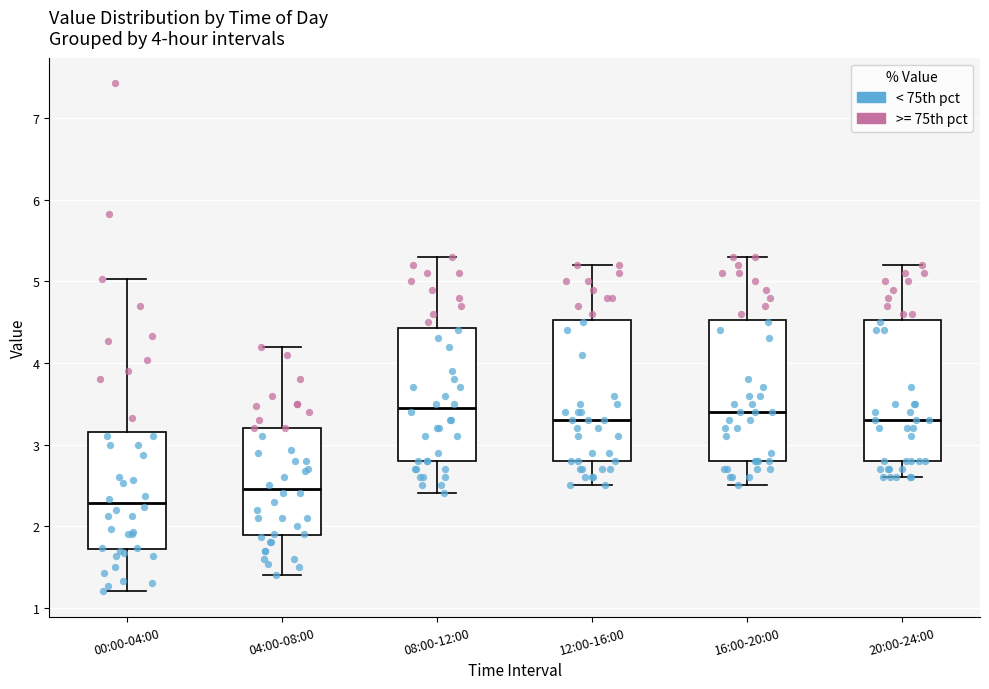

Reading left to right, read every box against the y-axis: the position of its median line, the range the box covers, and the ends of its whiskers. The values are not printed on the chart, so give them approximately, as read against the axis.

00:00-04:00: median 2.3, box 1.7 to 3.2, whiskers 1.2 to 5.0
04:00-08:00: median 2.5, box 1.9 to 3.2, whiskers 1.4 to 4.2
08:00-12:00: median 3.5, box 2.8 to 4.4, whiskers 2.4 to 5.3
12:00-16:00: median 3.3, box 2.8 to 4.5, whiskers 2.5 to 5.2
16:00-20:00: median 3.4, box 2.8 to 4.5, whiskers 2.5 to 5.3
20:00-24:00: median 3.3, box 2.8 to 4.5, whiskers 2.6 to 5.2